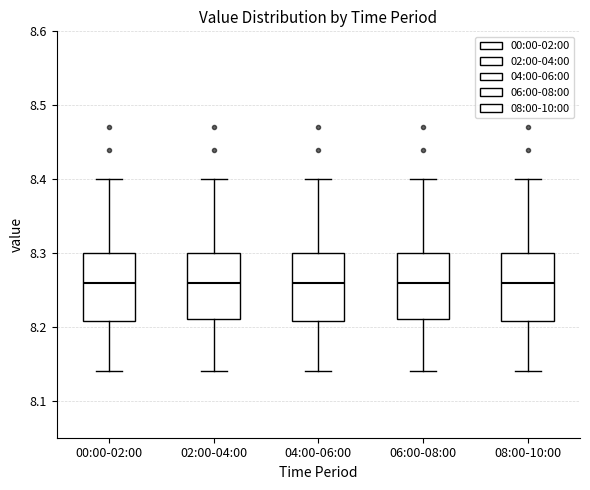

Where does the upper whisker of the box for 00:00-02:00 end on the y-axis? The values are not printed on the chart, so give them approximately, as read against the axis.

8.40